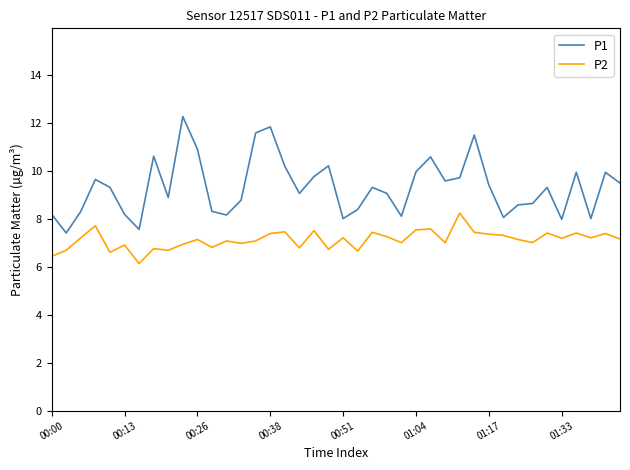

Which series has the widest spread of values?

P1